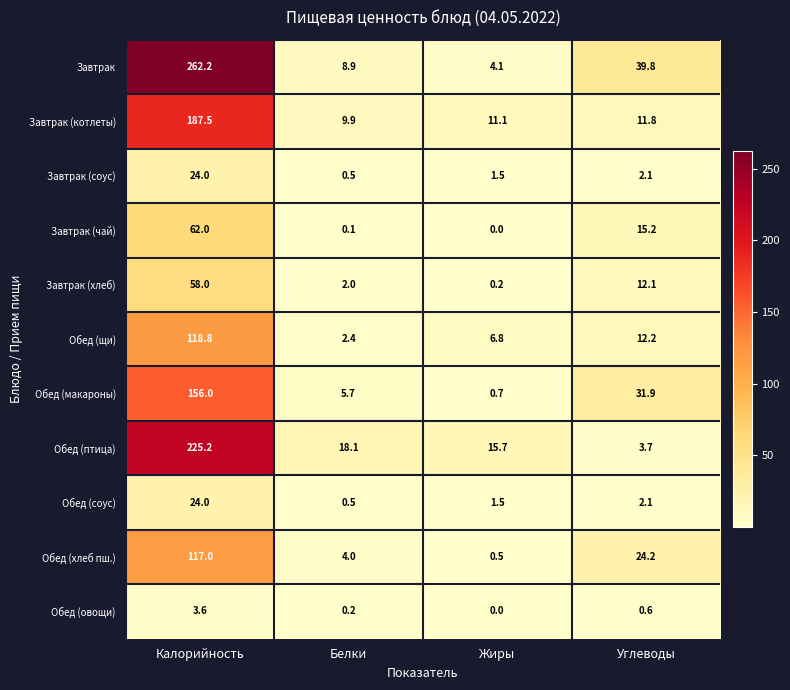

What is the difference between the highest and lowest values at Калорийность?

258.6